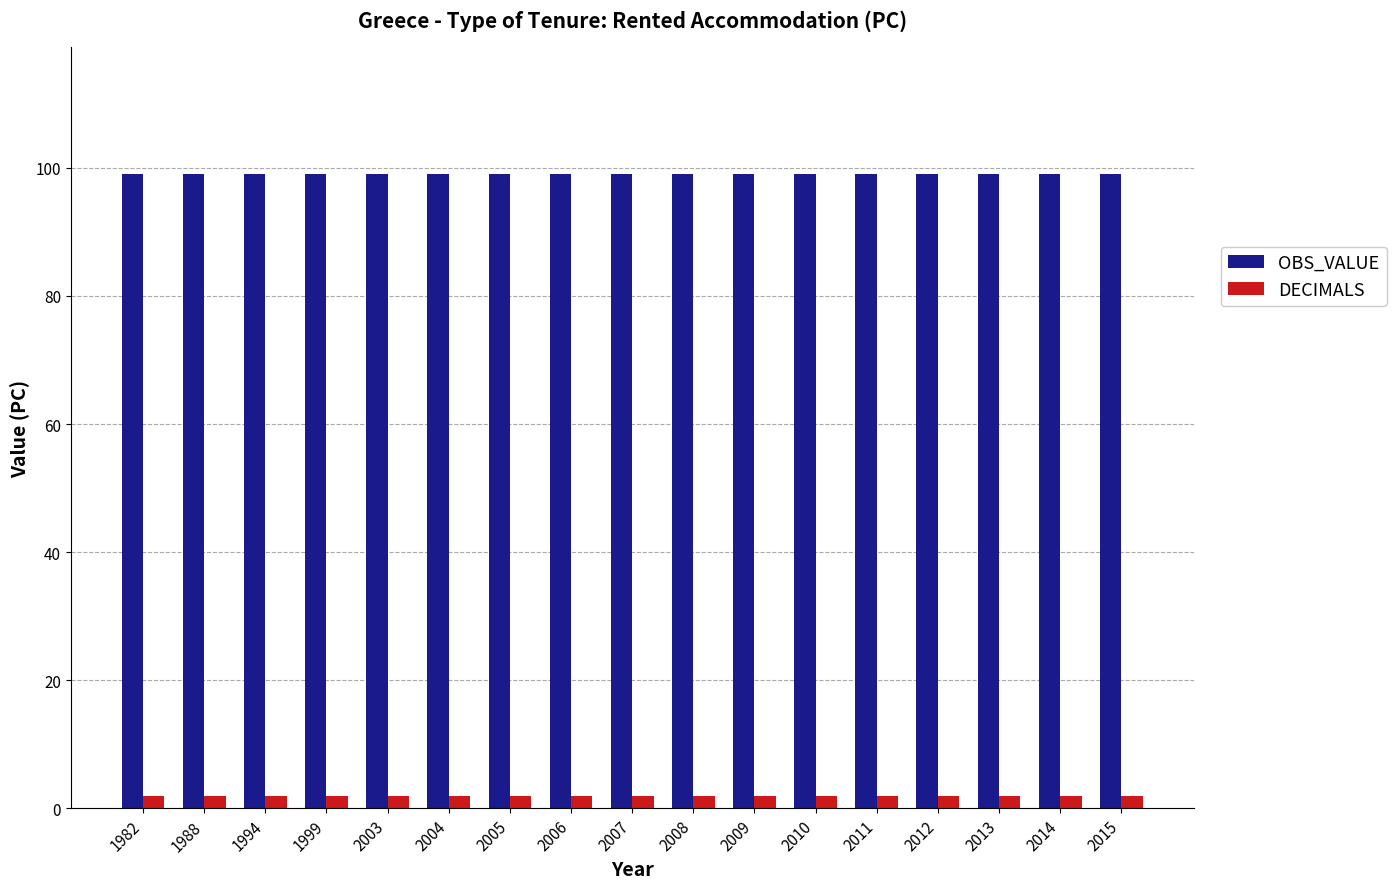

Rank the series by their maximum value, from lowest to highest.

DECIMALS, OBS_VALUE